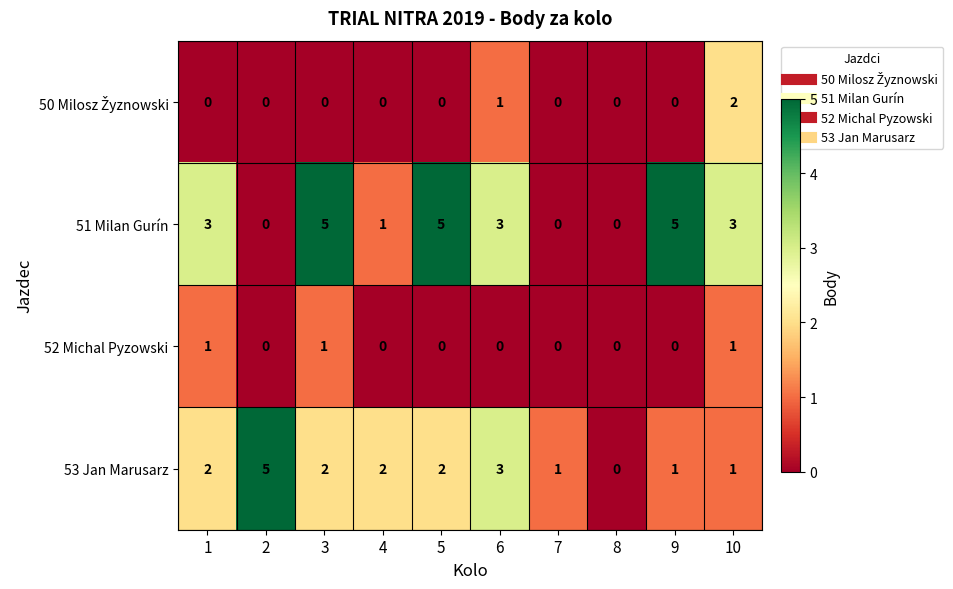

Is it true that 52 Michal Pyzowski equals 1 at 3?

True